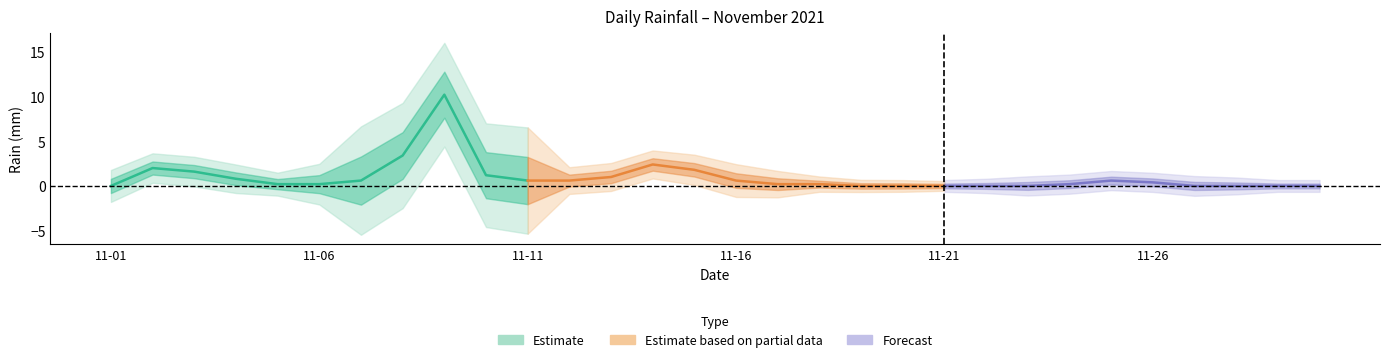

The chart shows a value of 0.0 at 2021-11-19. True or false?

True